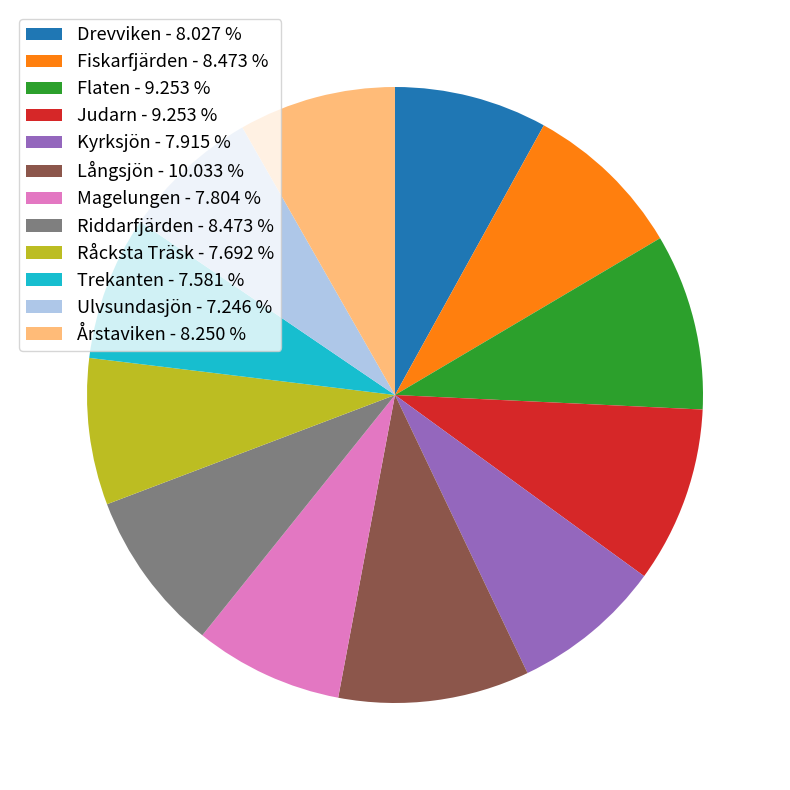

Does any single category account for the majority?

No